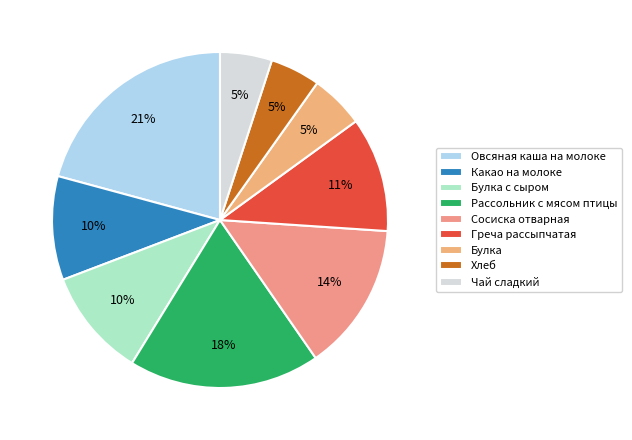

What is the largest slice in the pie chart?

Овсяная каша на молоке